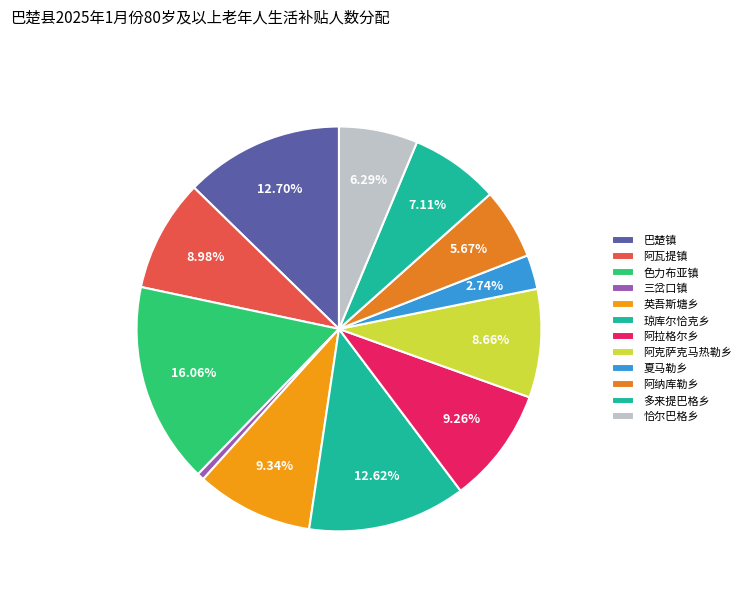

The 阿纳库勒乡 slice represents 6% of the pie. True or false?

True